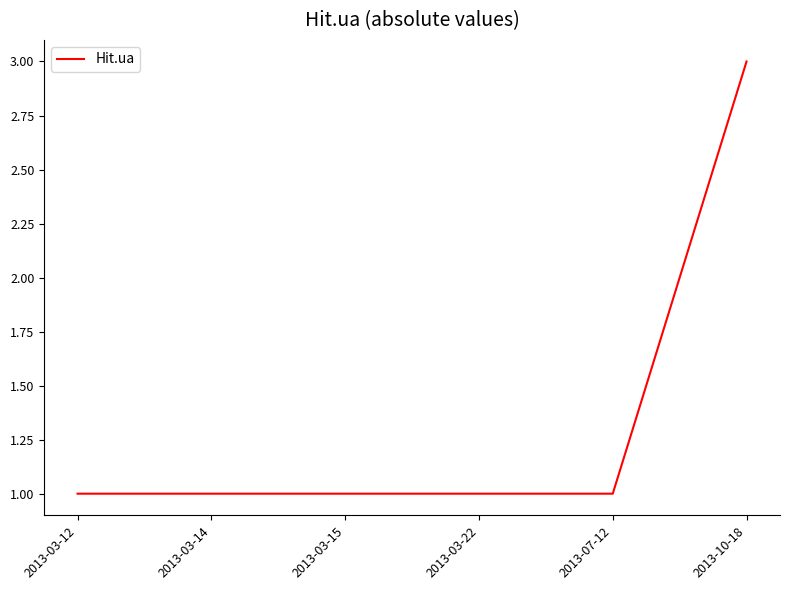

How many values are between 1 and 2?

5